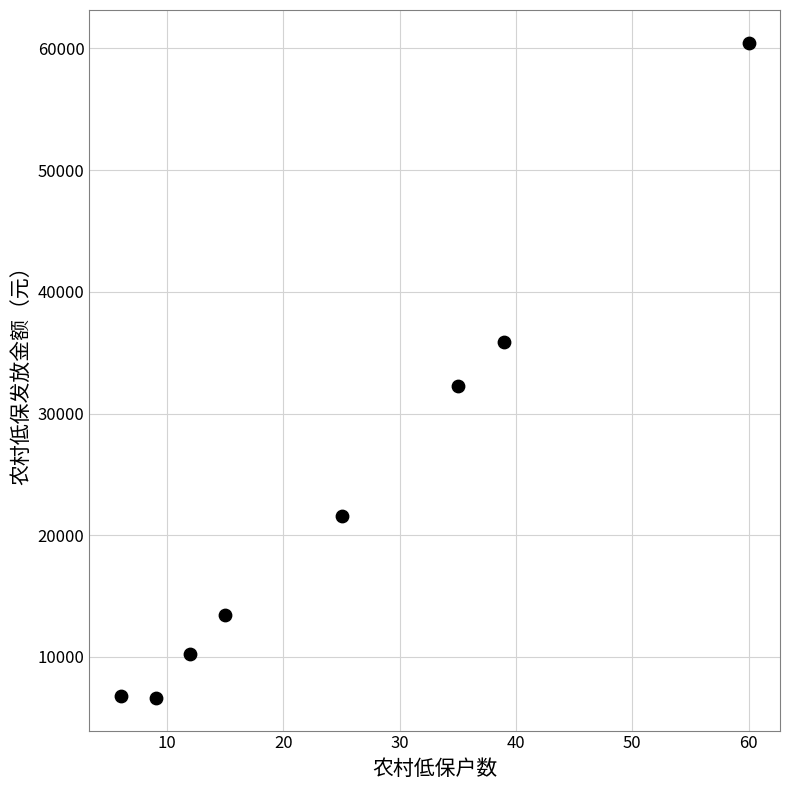

What Y value in the scatter plot is closest to 33550?

32240